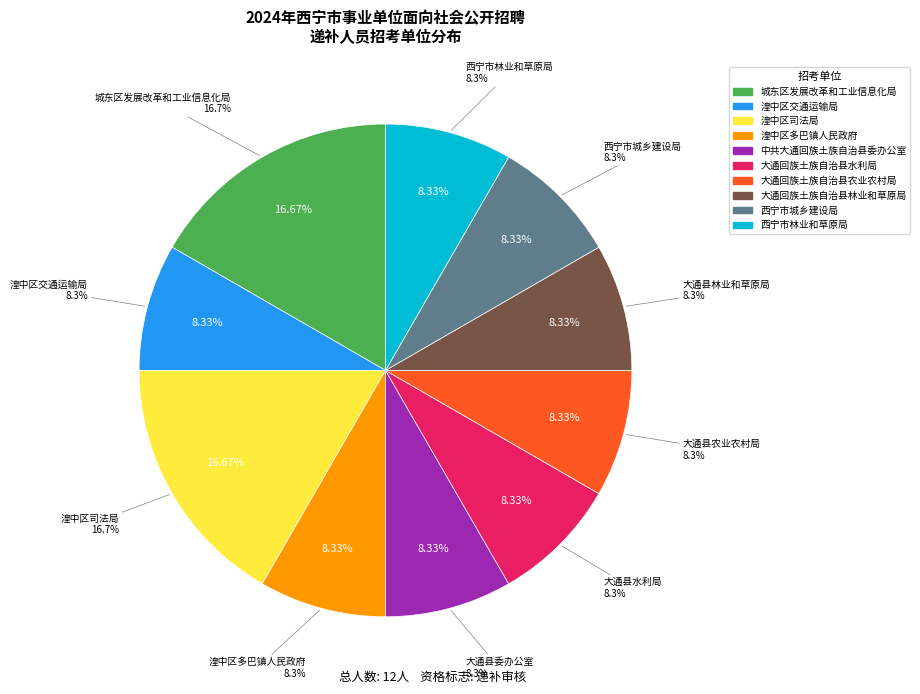

To the nearest percent, what is the average slice percentage?

10%